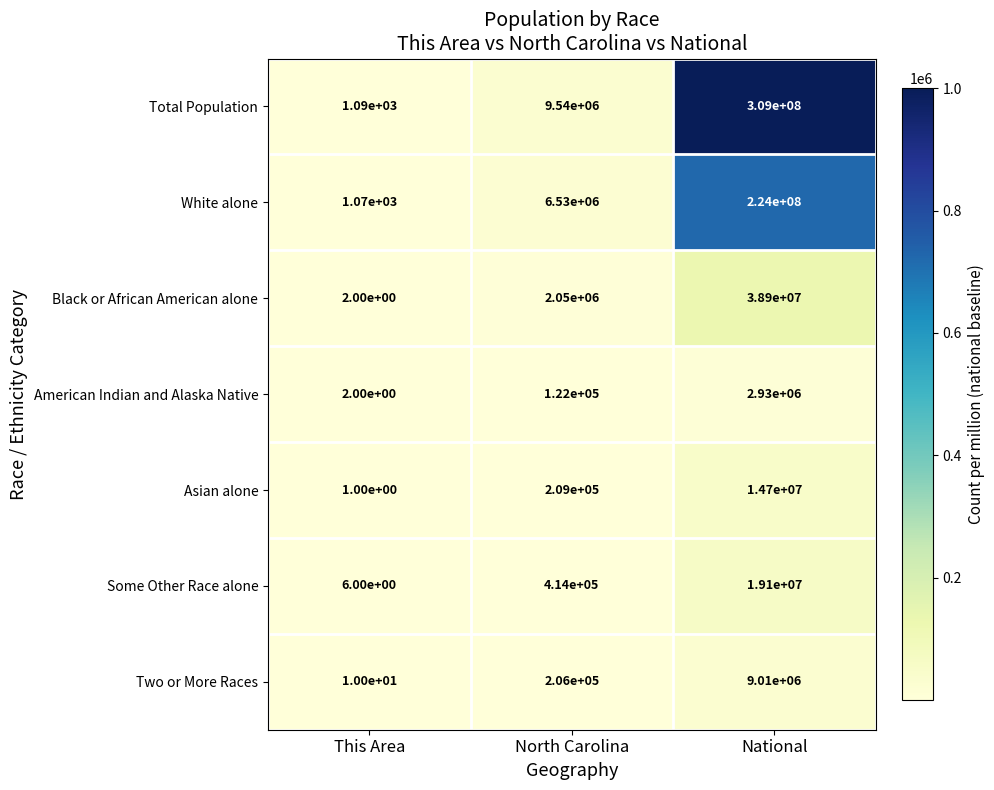

List the series in order of their peak value, highest first.

Total Population, White alone, Black or African American alone, Some Other Race alone, Asian alone, Two or More Races, American Indian and Alaska Native